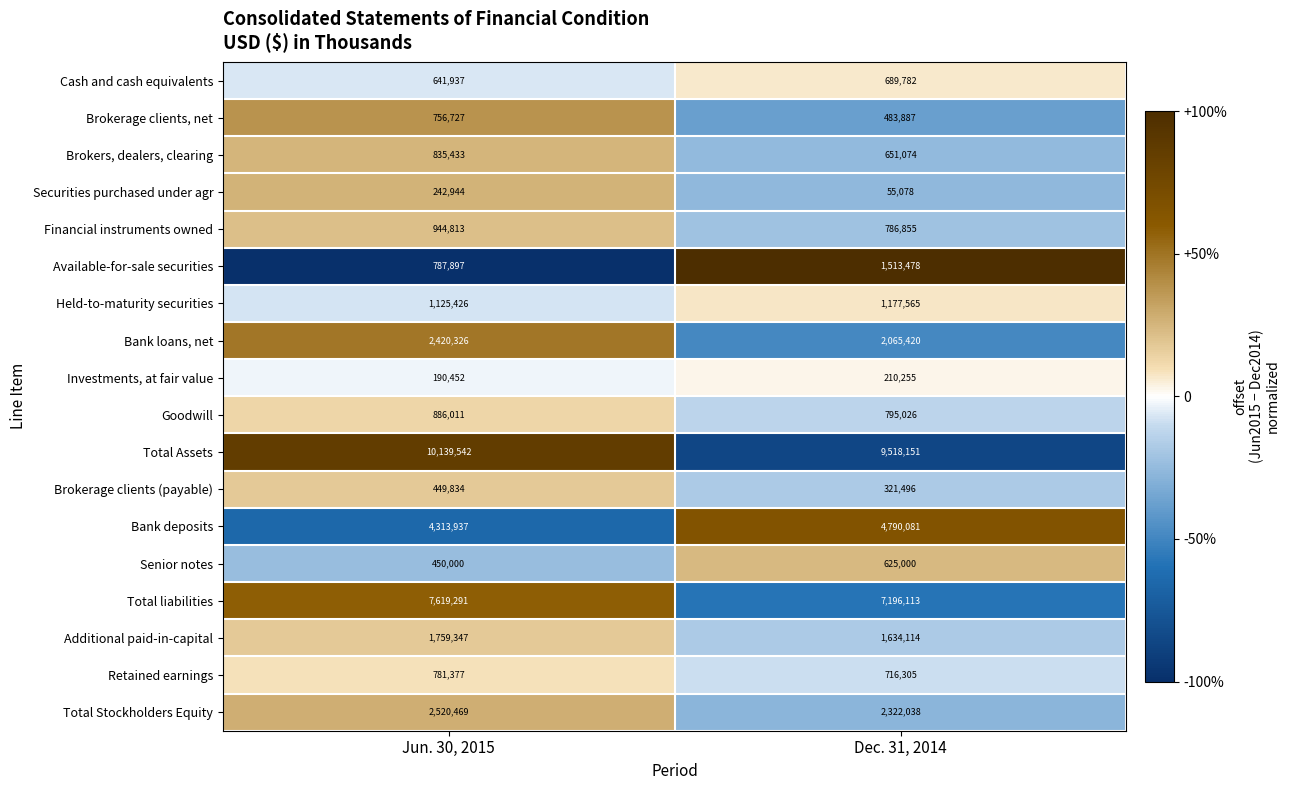

What is the average value of the Securities purchased under agr series?

149011